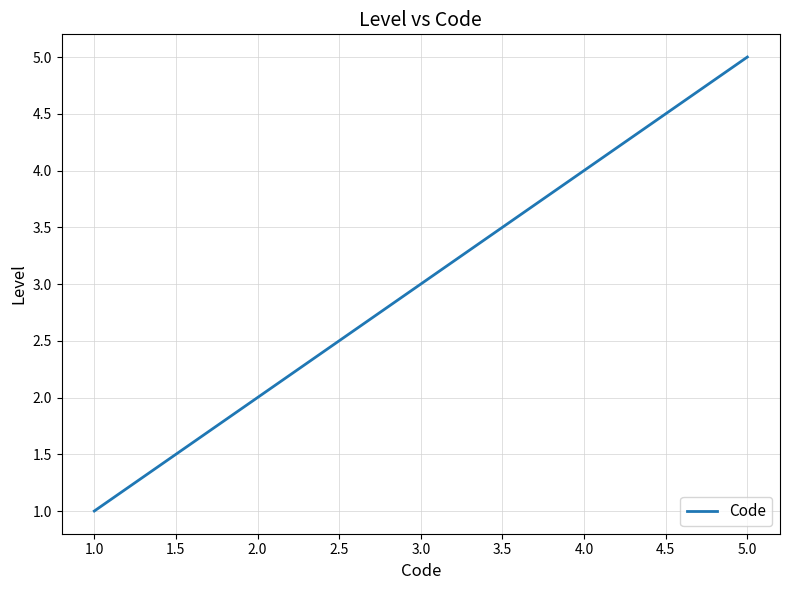

The chart shows a value of 3 at 2.0. True or false?

False